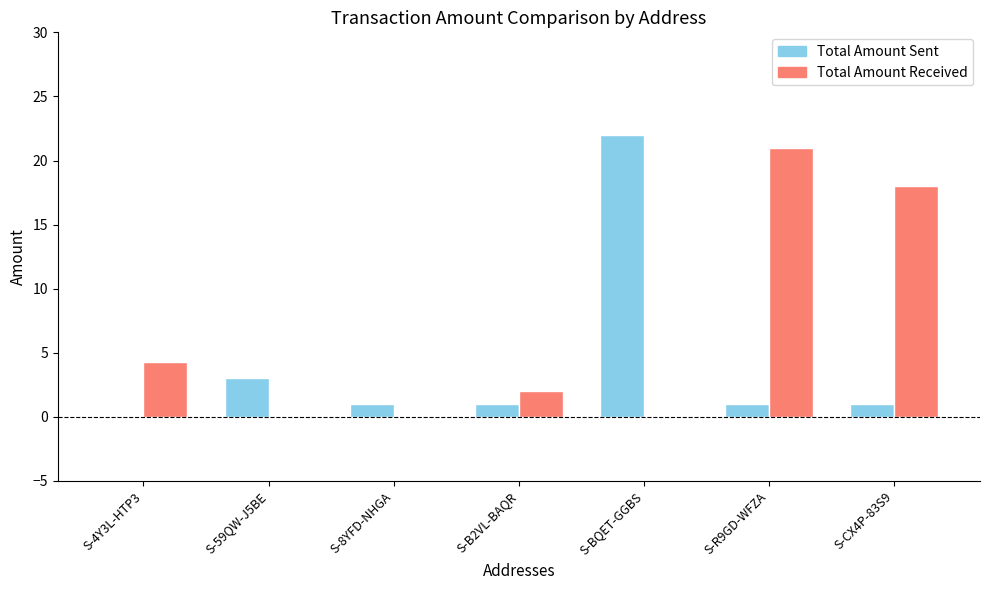

What is the total value across all series at S-B2VL-BAQR?

3.0